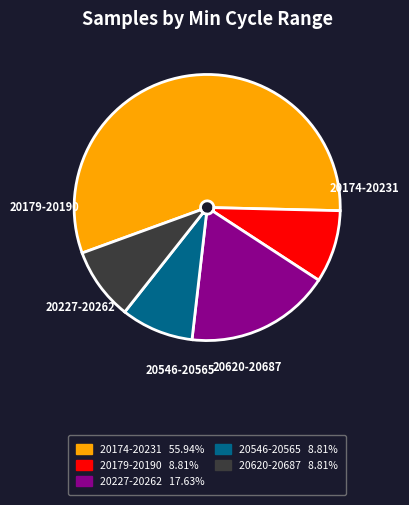

Does any single category account for the majority?

Yes